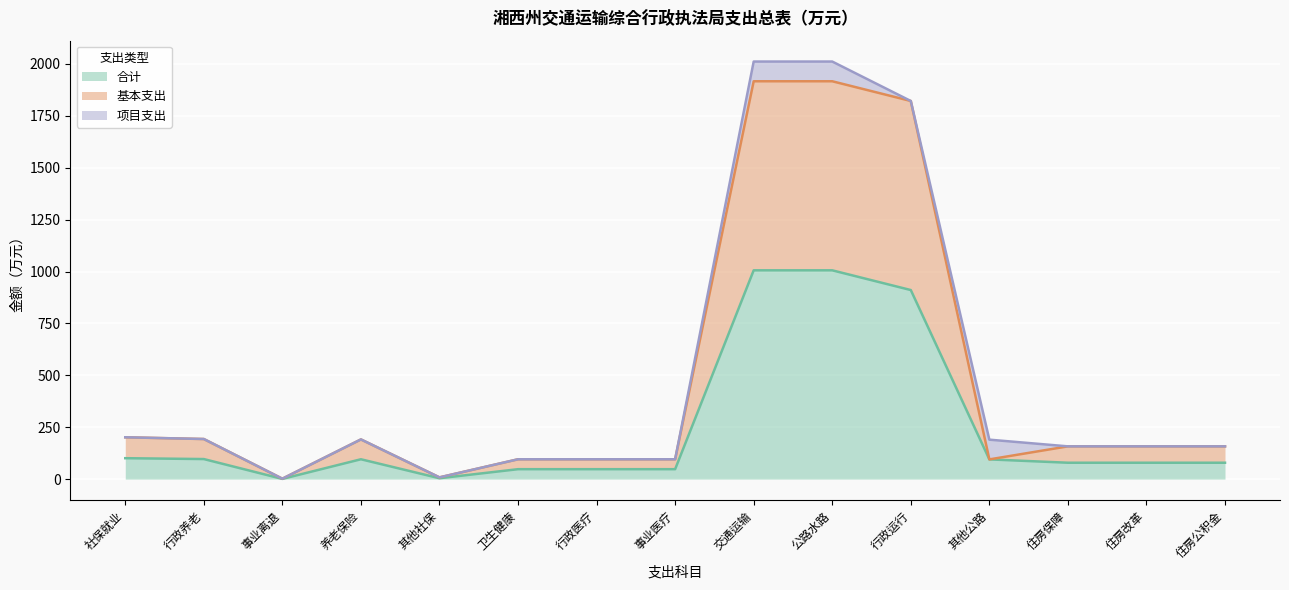

What is the maximum value for 合计?

1005.7